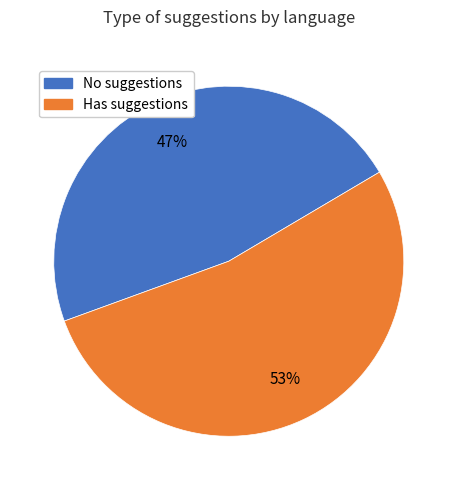

To the nearest percent, what is the difference between the largest and smallest slice percentages?

6%